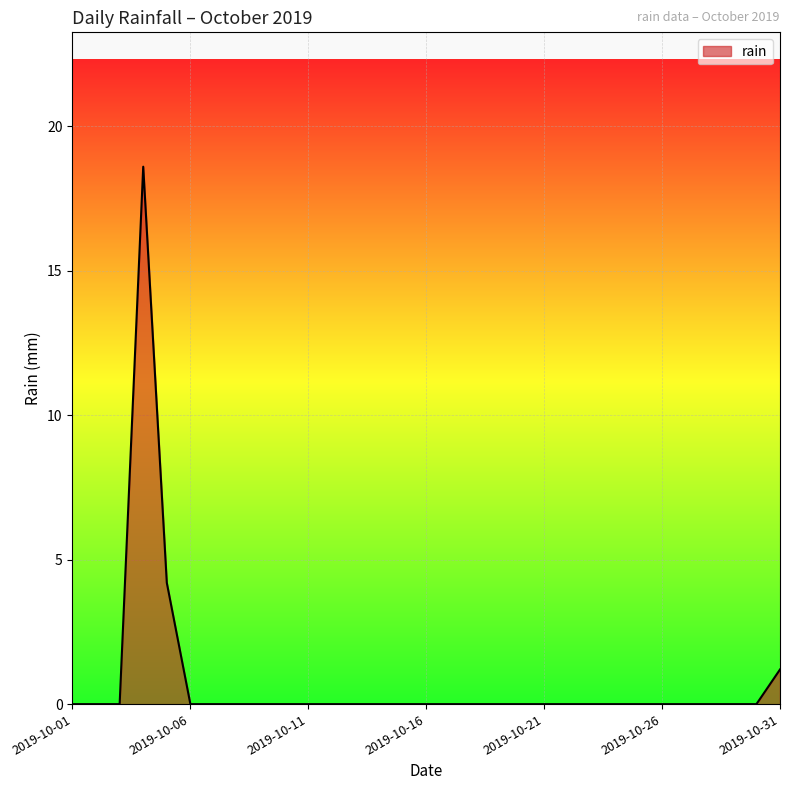

What is the difference between the maximum and minimum values?

18.6